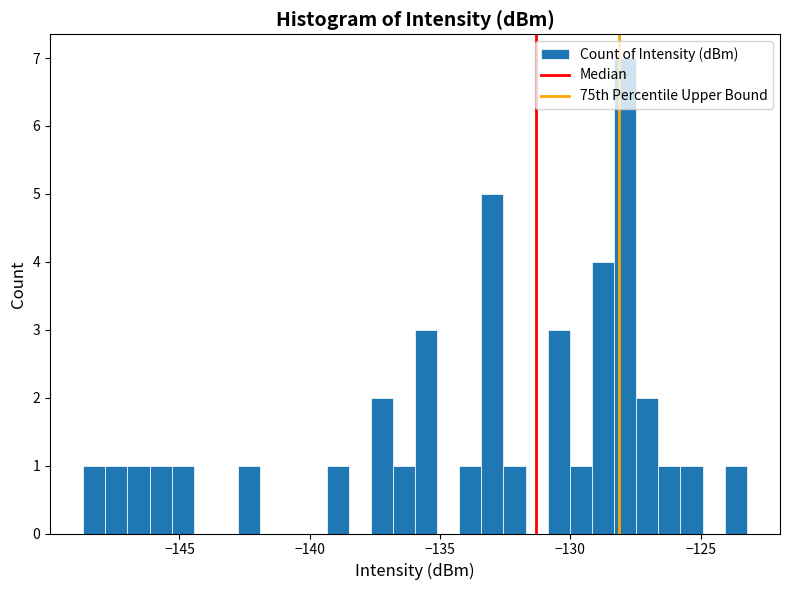

Read against the x-axis, roughly where is the centre of the tallest bar?

-128.0